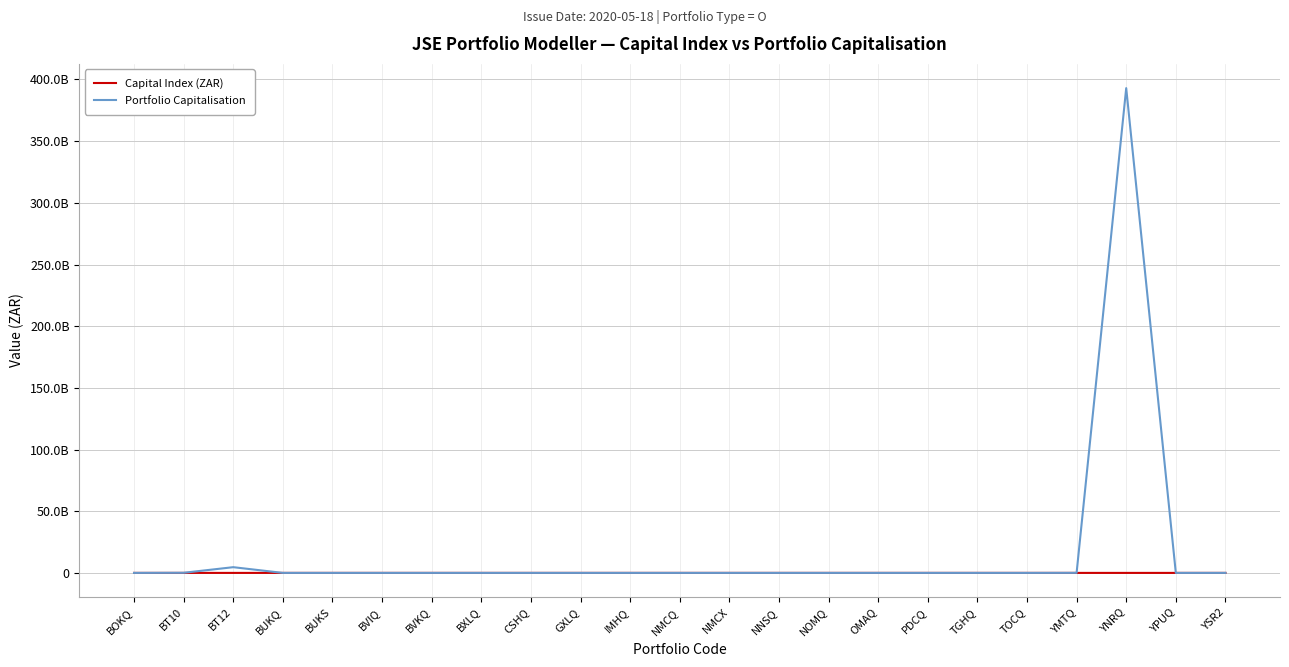

Rank the series by their average value, from highest to lowest.

Portfolio Capitalisation, Capital Index (ZAR)